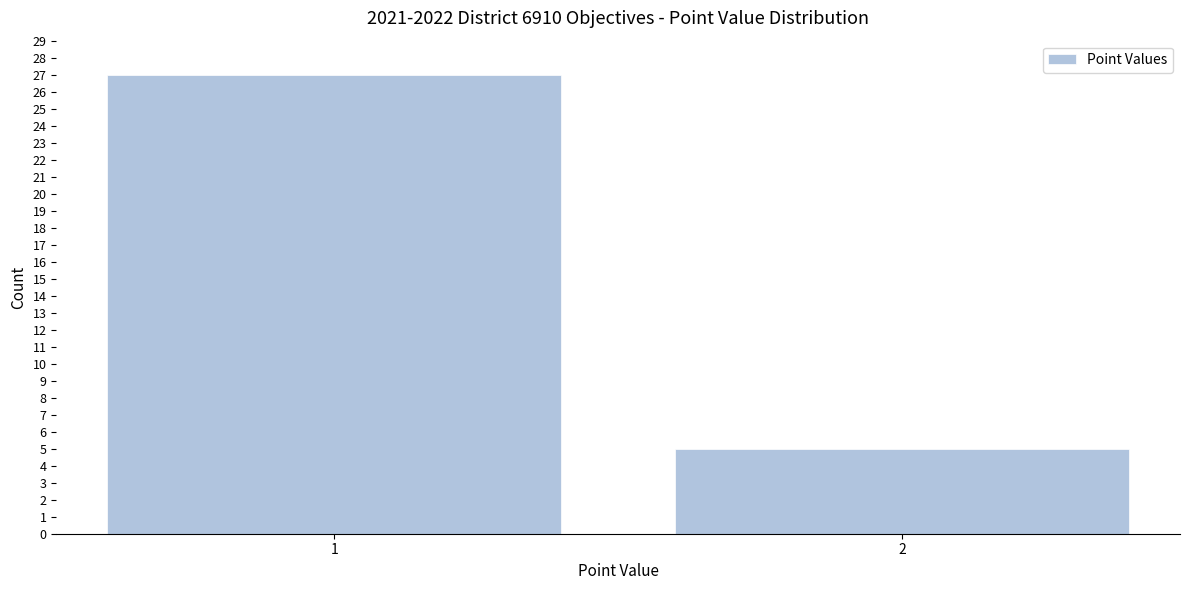

Reading left to right, transcribe all the data shown in this chart.

27	5